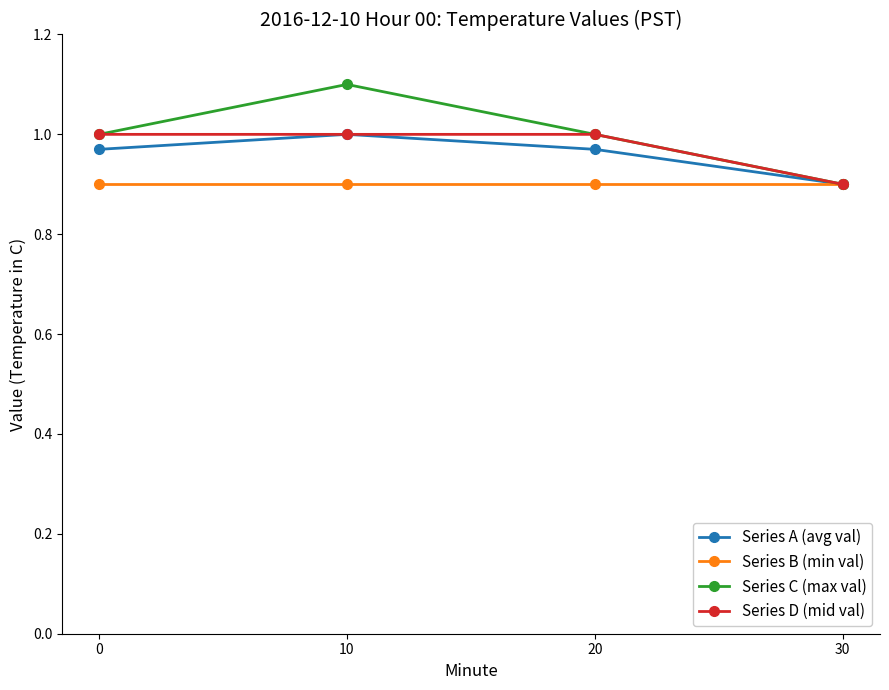

Where is the first local maximum for Series C (max val)?

10